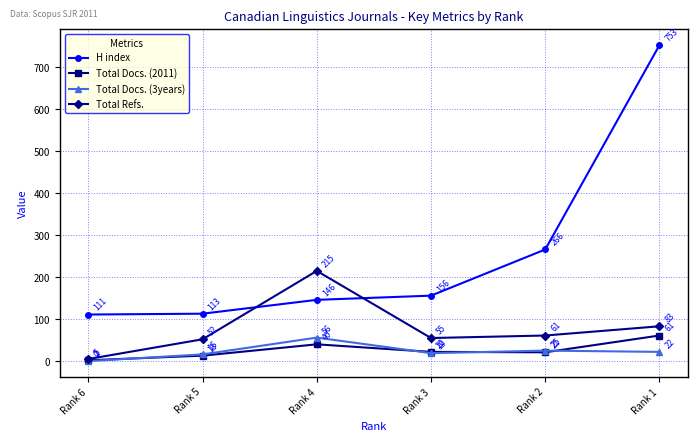

True or false: Total Refs. and Total Docs. (2011) intersect in this chart.

False